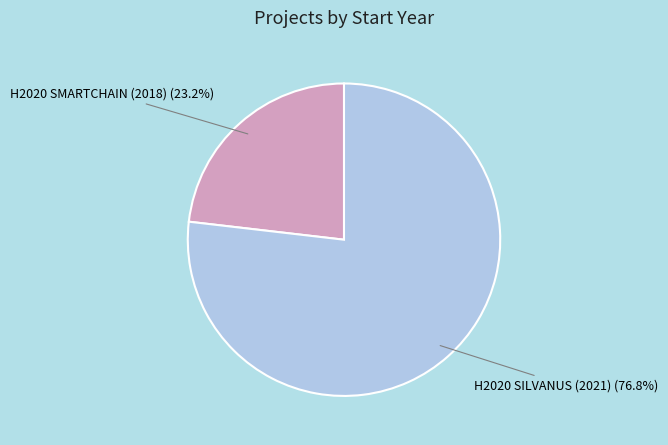

True or false: H2020 SMARTCHAIN (2018) accounts for 57% of the total.

False